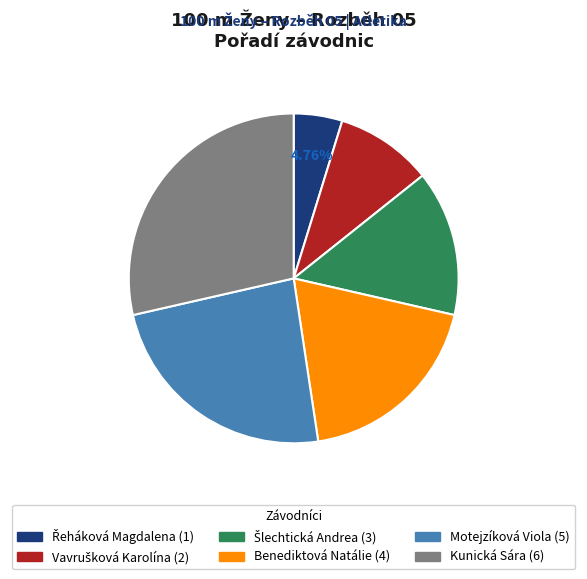

Is there a majority slice in this chart?

No